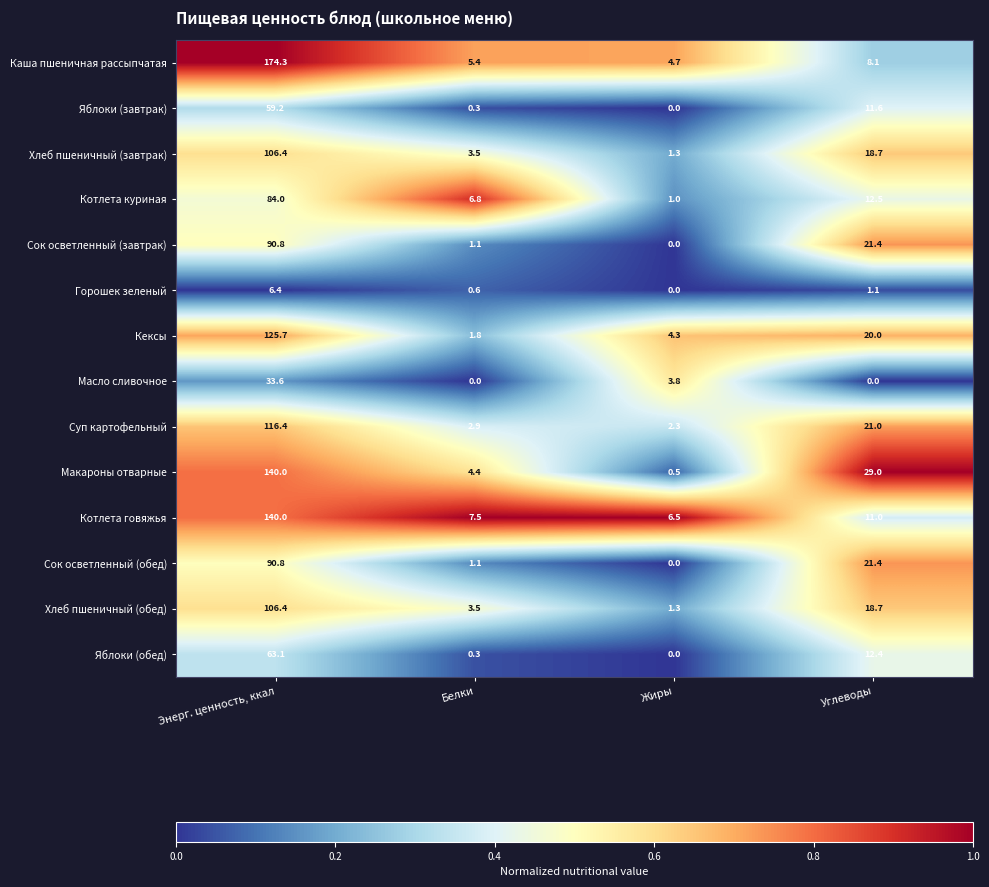

Between Белки and Жиры, which series saw the biggest shift?

Котлета куриная